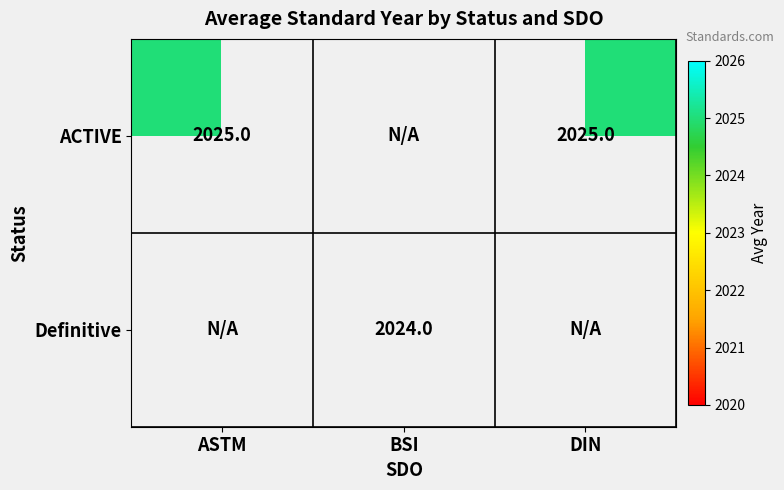

What is the sum of the ACTIVE values at DIN and ASTM?

4050